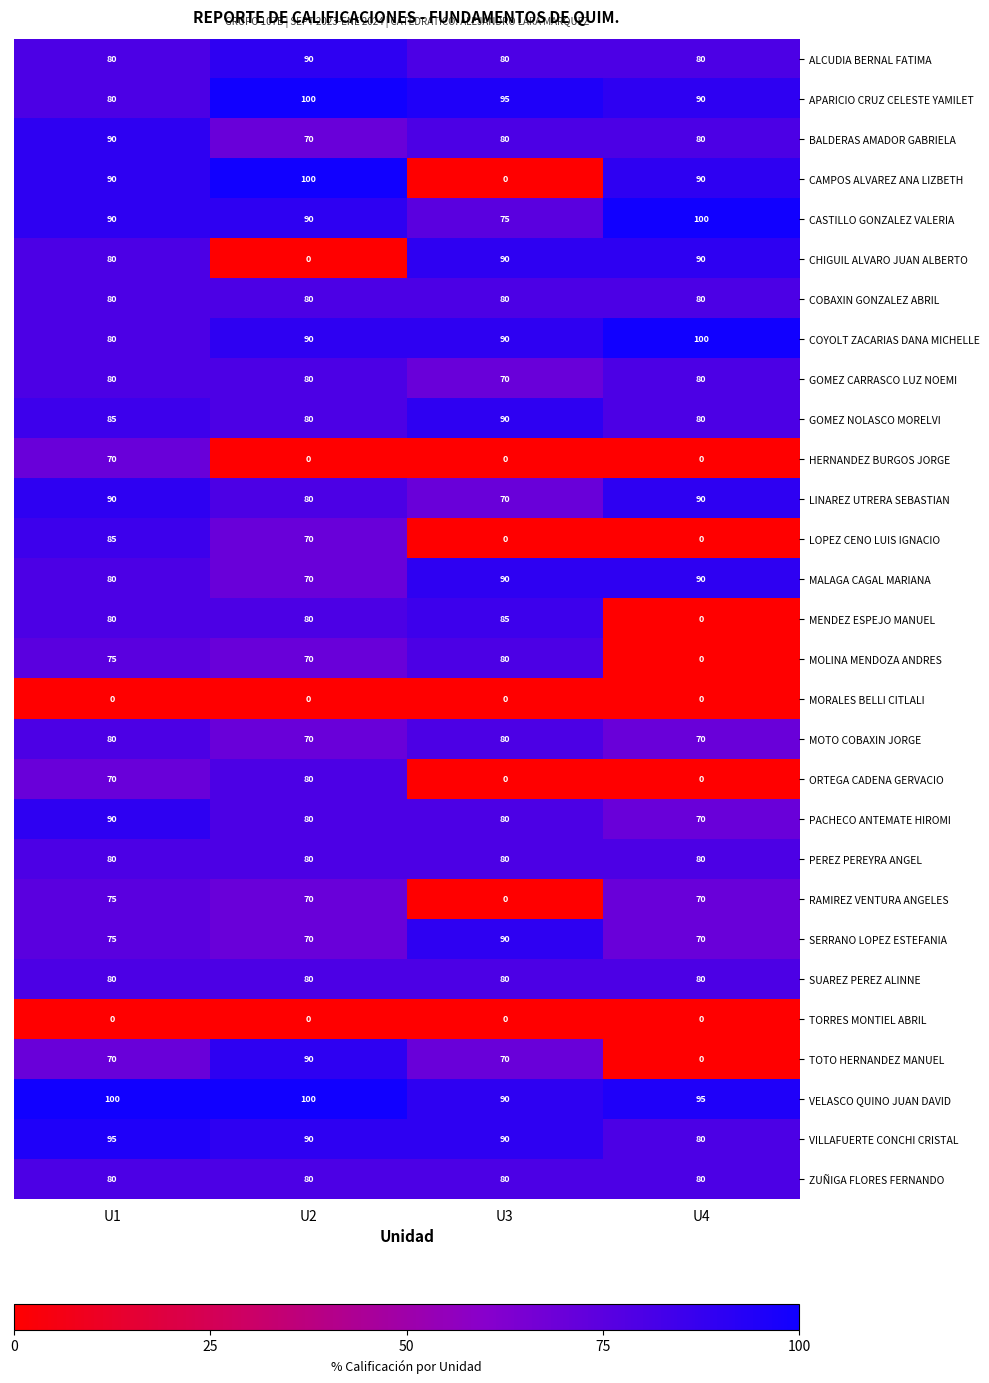

Which series has the widest spread of values?

CAMPOS ALVAREZ ANA LIZBETH